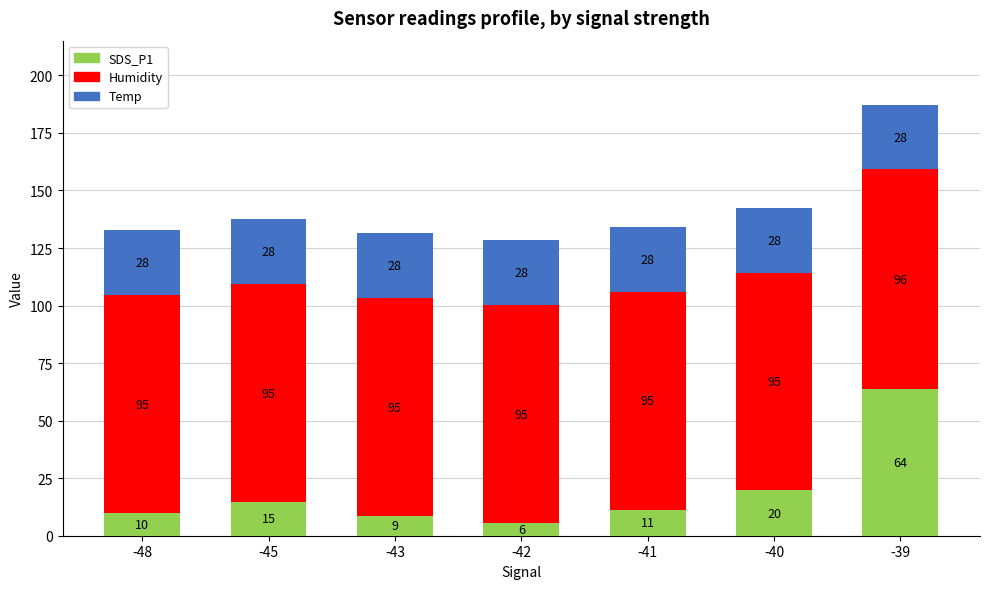

Is it true that Temp equals 14.2 at -41?

False